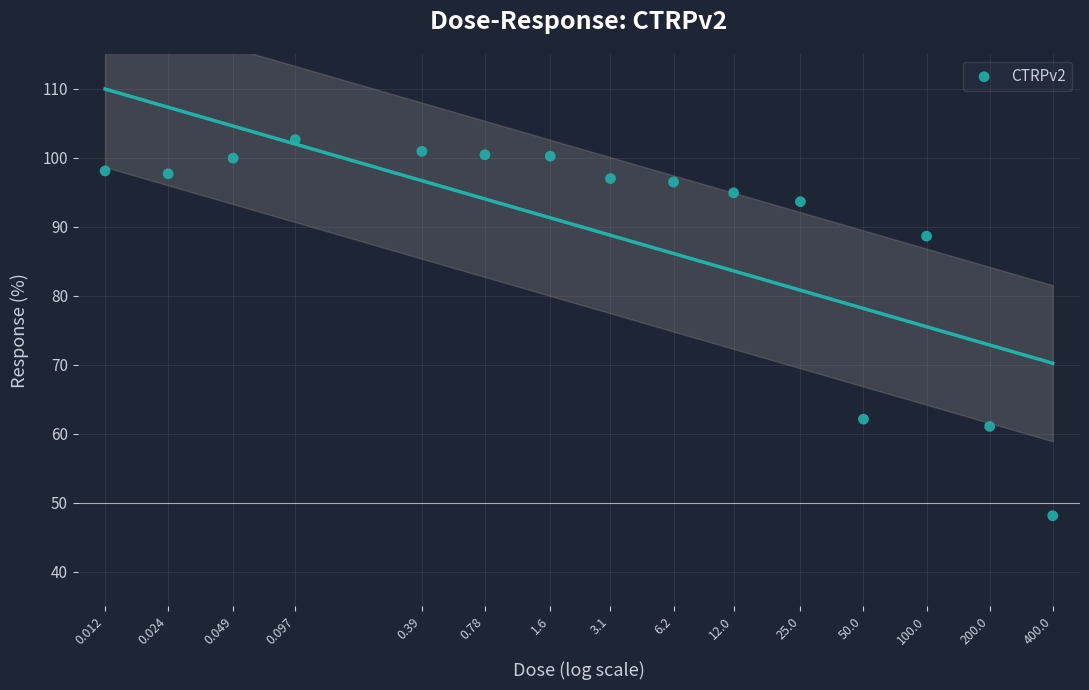

What is the range of X values (max minus min)?

10.4